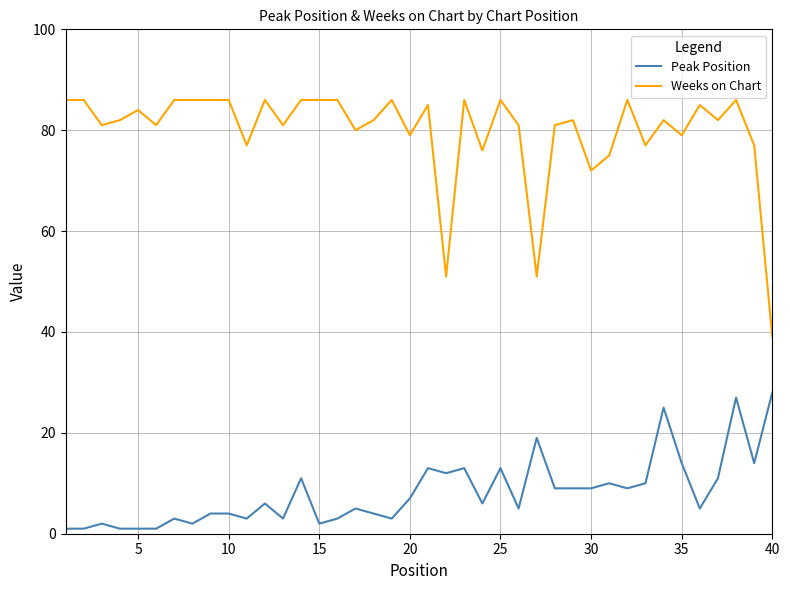

Which series has the largest range (max minus min)?

Weeks on Chart